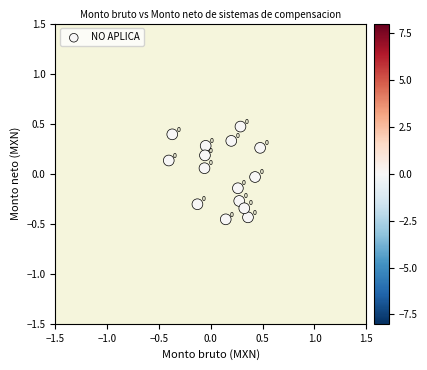

What is the range of X values (max minus min)?

0.9